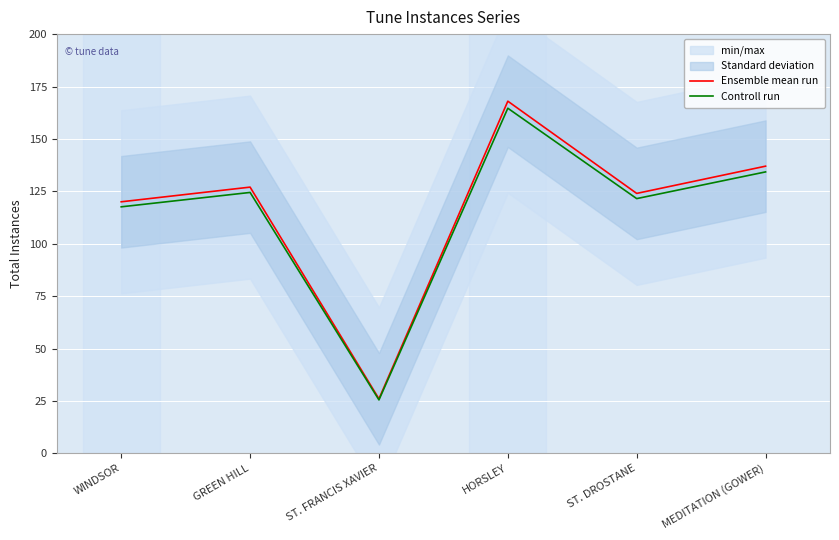

What position from the right is MEDITATION (GOWER)?

1